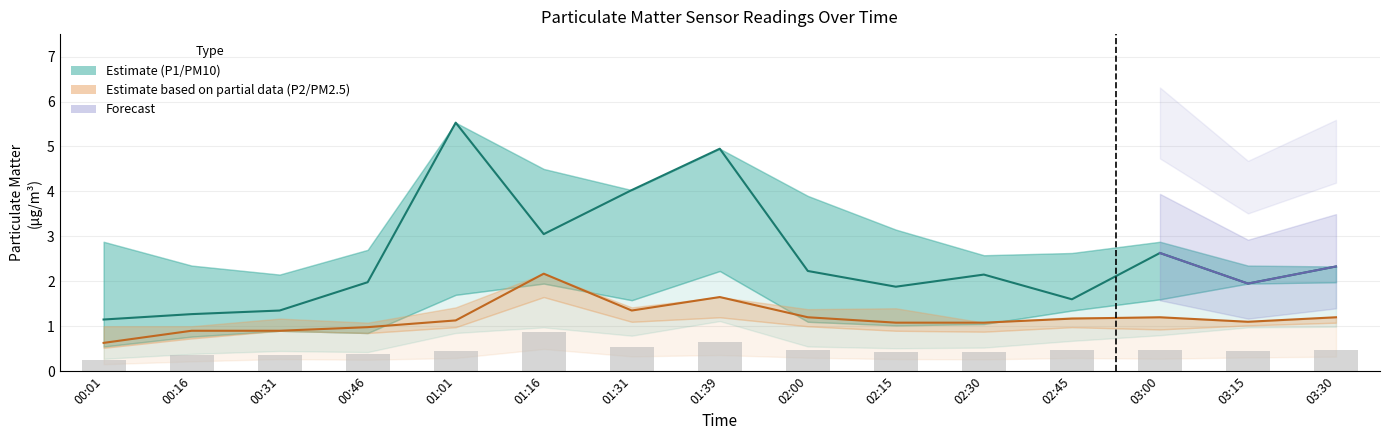

The P1_lower series shows 0.4 at 02:45. True or false?

False